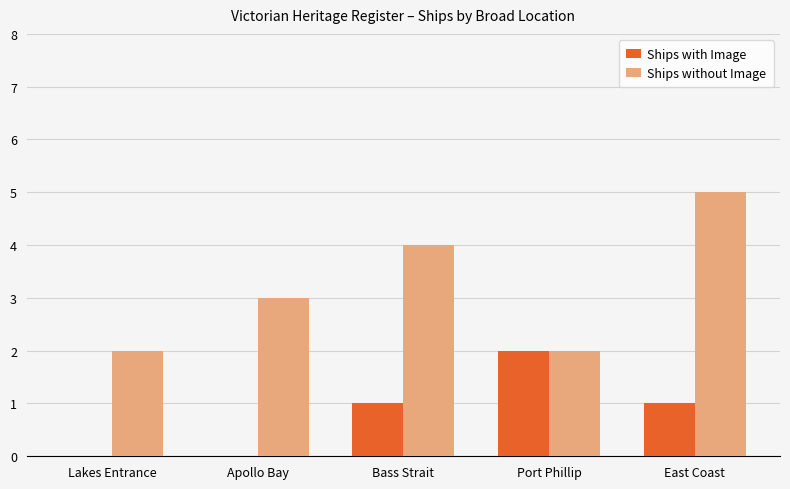

Which label corresponds to the largest value in the chart?

East Coast